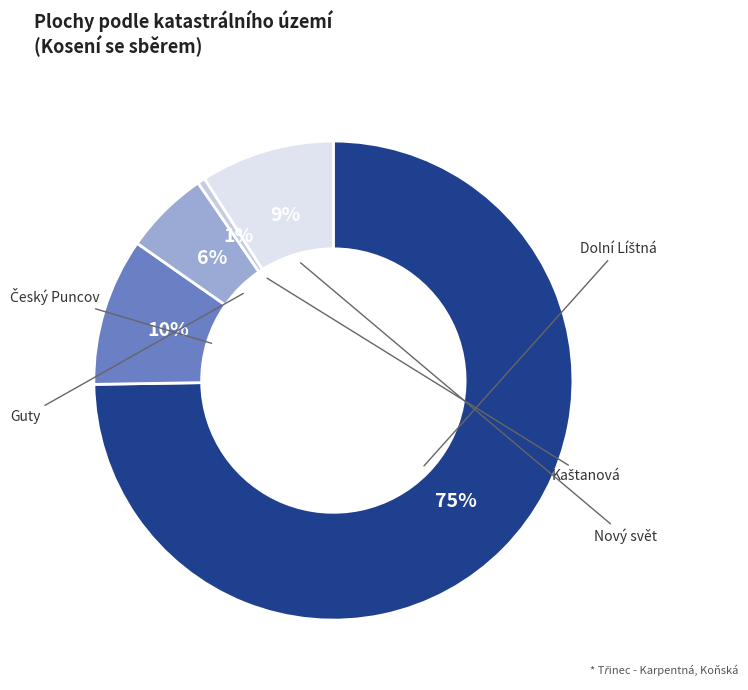

Between Nový svět and Dolní Líštná, which is larger?

Dolní Líštná